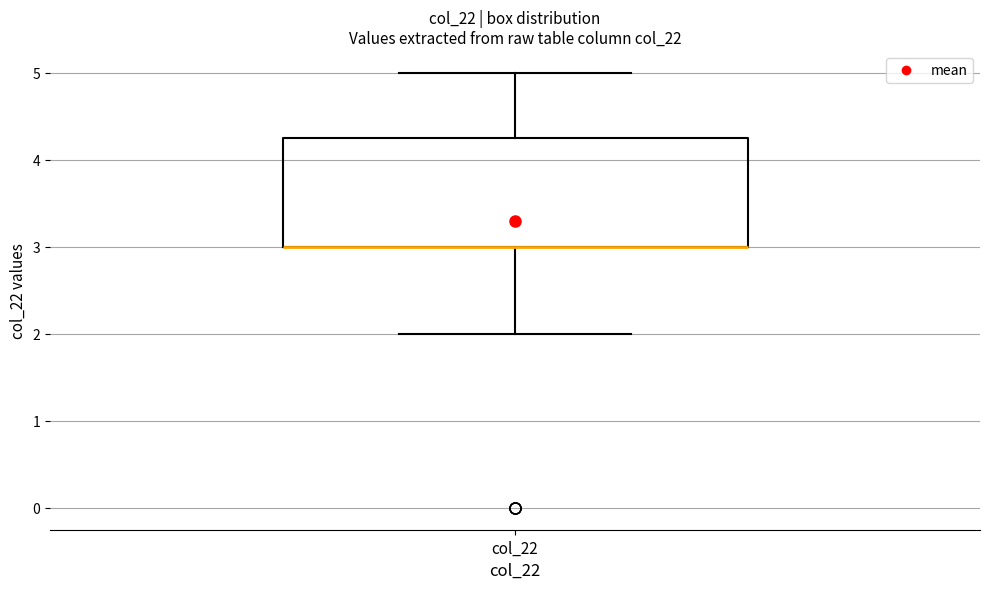

Transcribe this box plot: give where the median line is, the range the box spans, and where the two whiskers end, as read against the y-axis. The values are not printed on the chart, so give them approximately, as read against the axis.

median 3.0 (drawn on the box's lower edge), box 3.0 to 4.3, whiskers 2.0 to 5.0